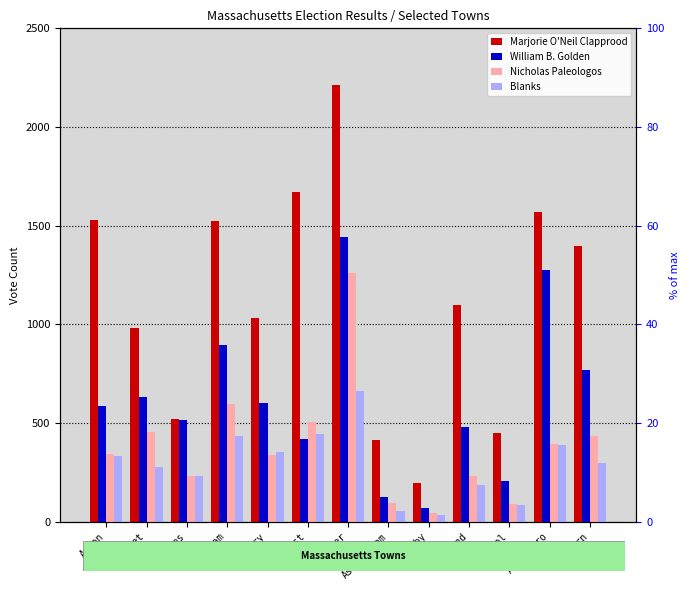

Does the chart contain stacked bars?

No